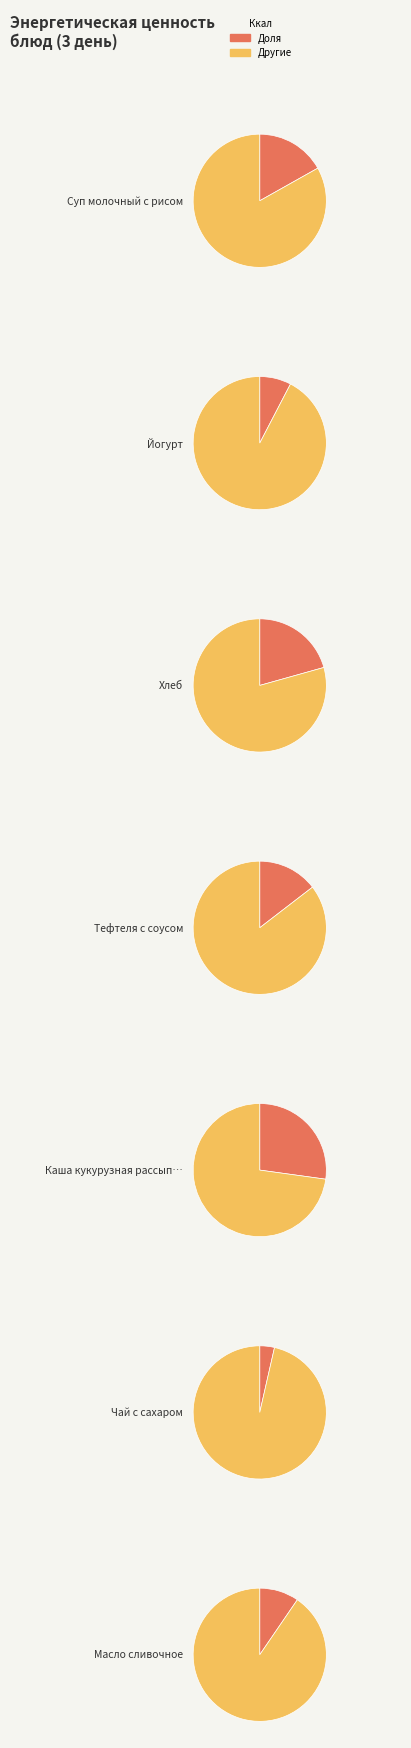

Does Йогурт represent more than half of the total?

No